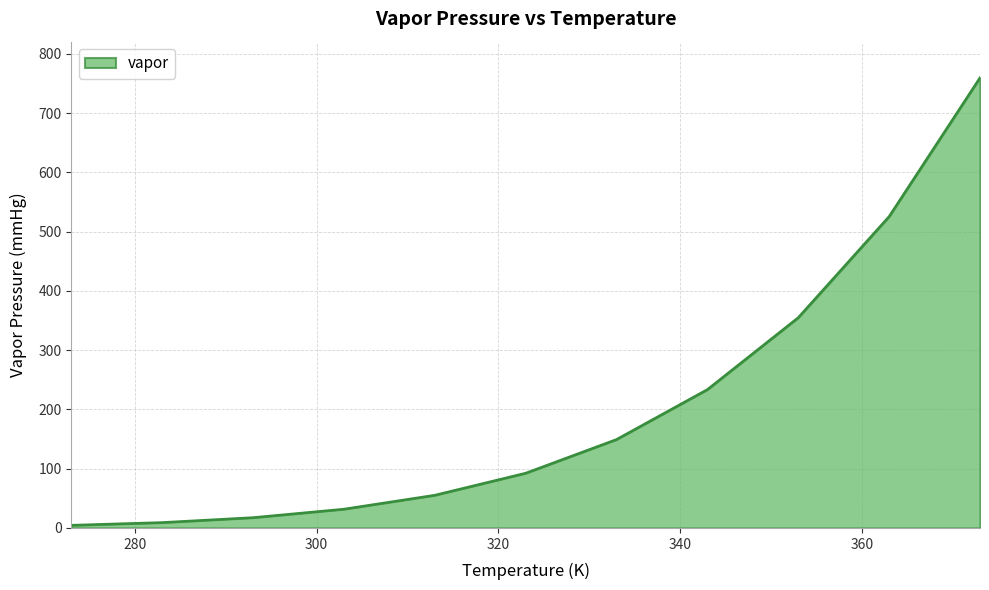

What is the maximum value shown in the chart?

760.0